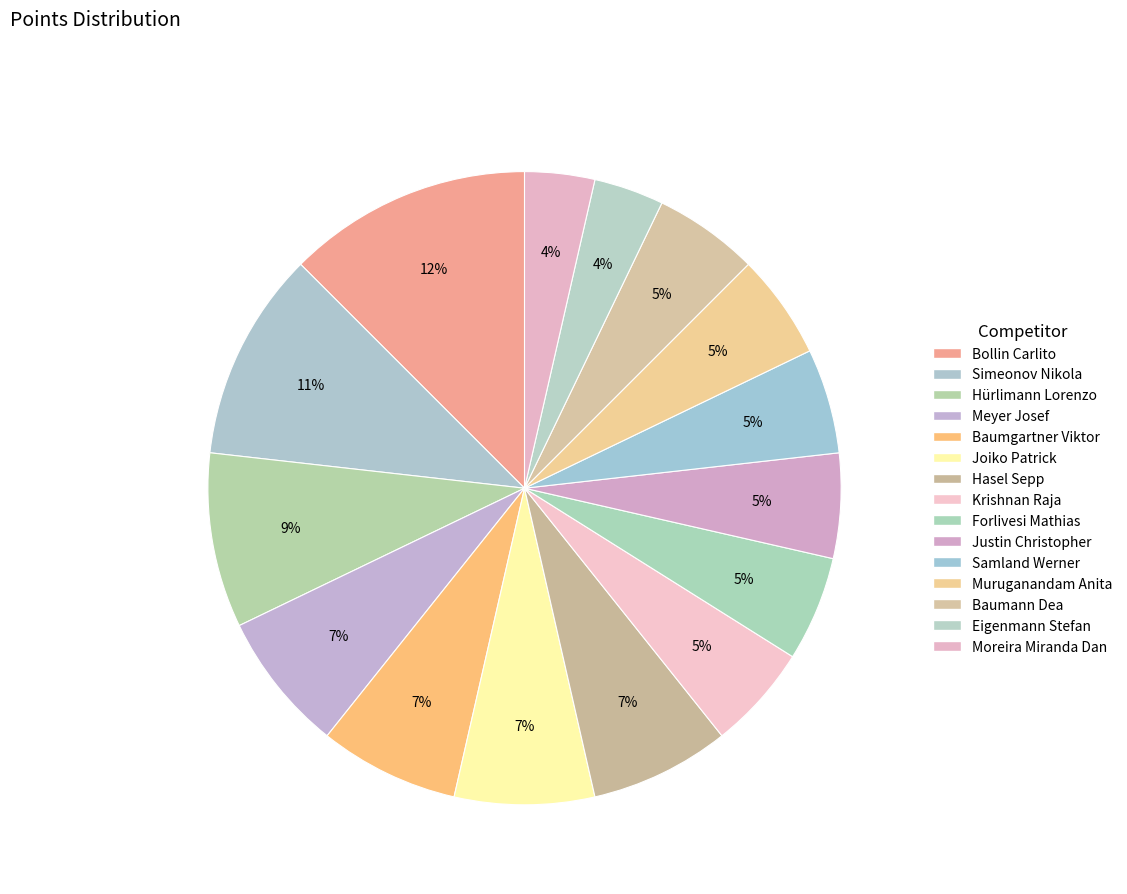

How many segments does this pie chart have?

15